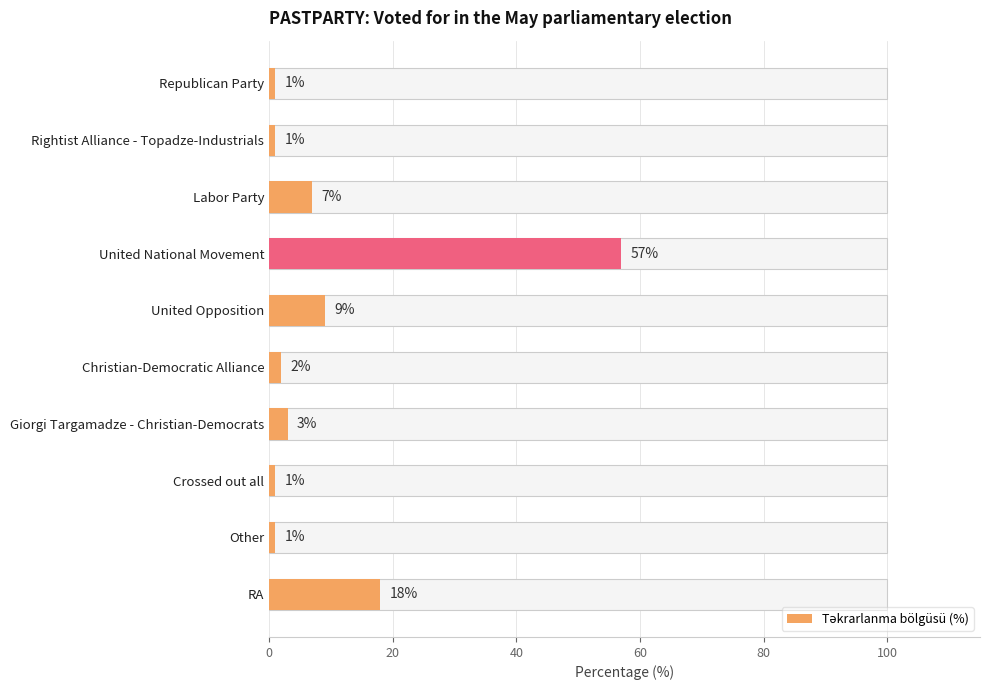

Reading left to right, transcribe all the data shown in this chart.

1	1	7	57	9	2	3	1	1	18